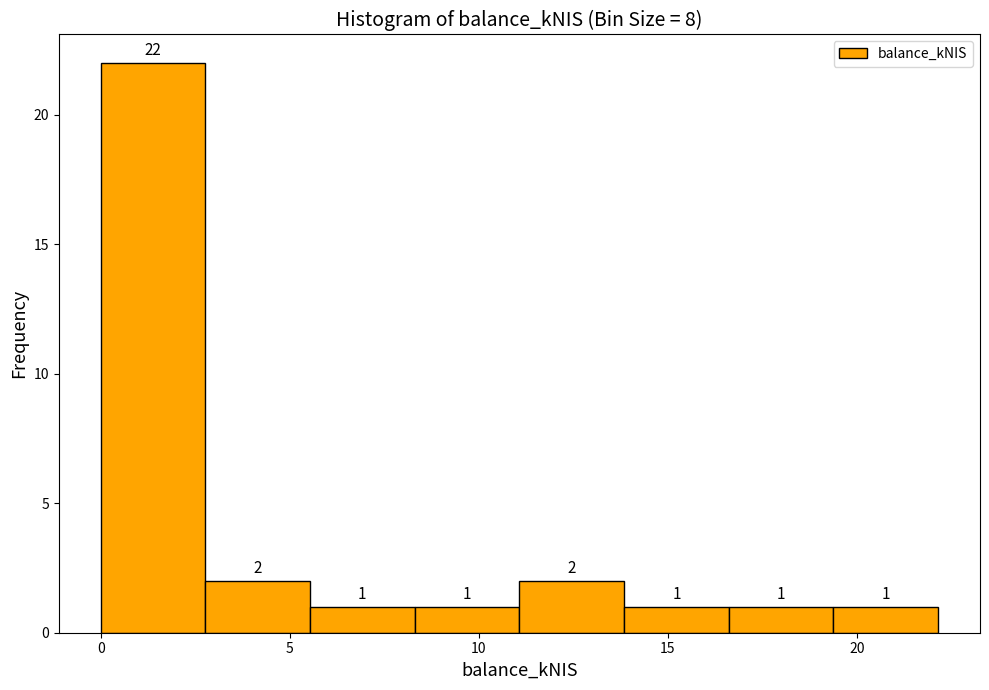

Reading left to right, transcribe this chart: for each bar, give the range it covers on the x-axis and its height. The bar edges are not printed on the chart, so give them approximately, as read against the axis.

0.0 to 3.0: 22
3.0 to 5.5: 2
5.5 to 8.5: 1
8.5 to 11.0: 1
11.0 to 14.0: 2
14.0 to 16.5: 1
16.5 to 19.5: 1
19.5 to 22.0: 1